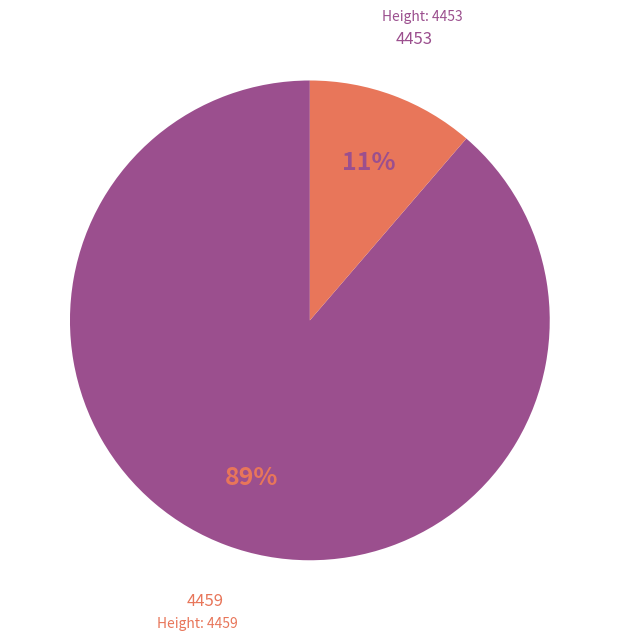

Is there a majority slice in this chart?

Yes